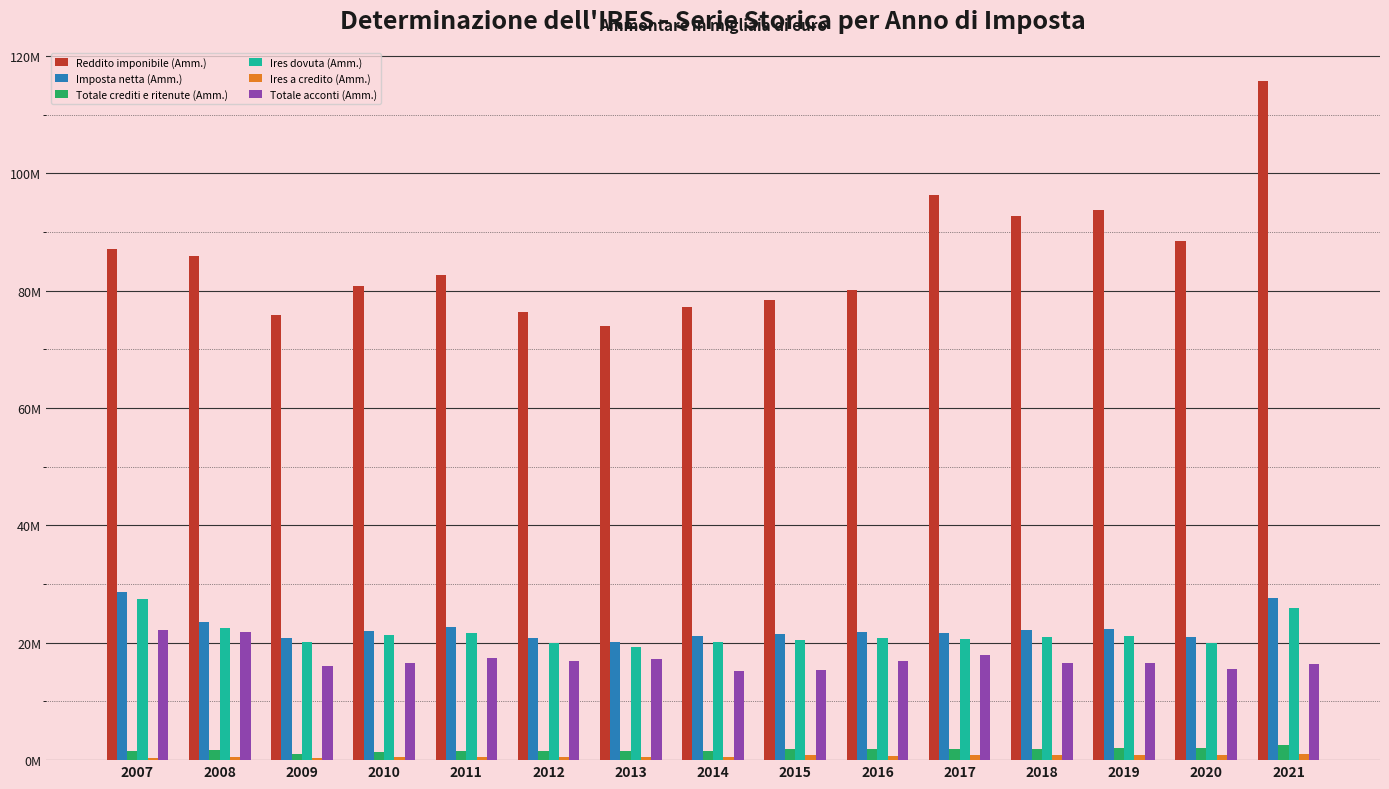

At which label is Totale acconti (Amm.) closest to 18610330?

2017